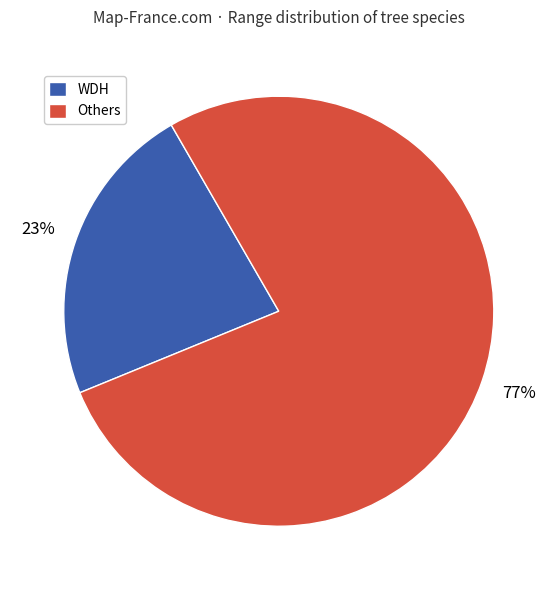

To the nearest percent, what is the average slice percentage?

50%